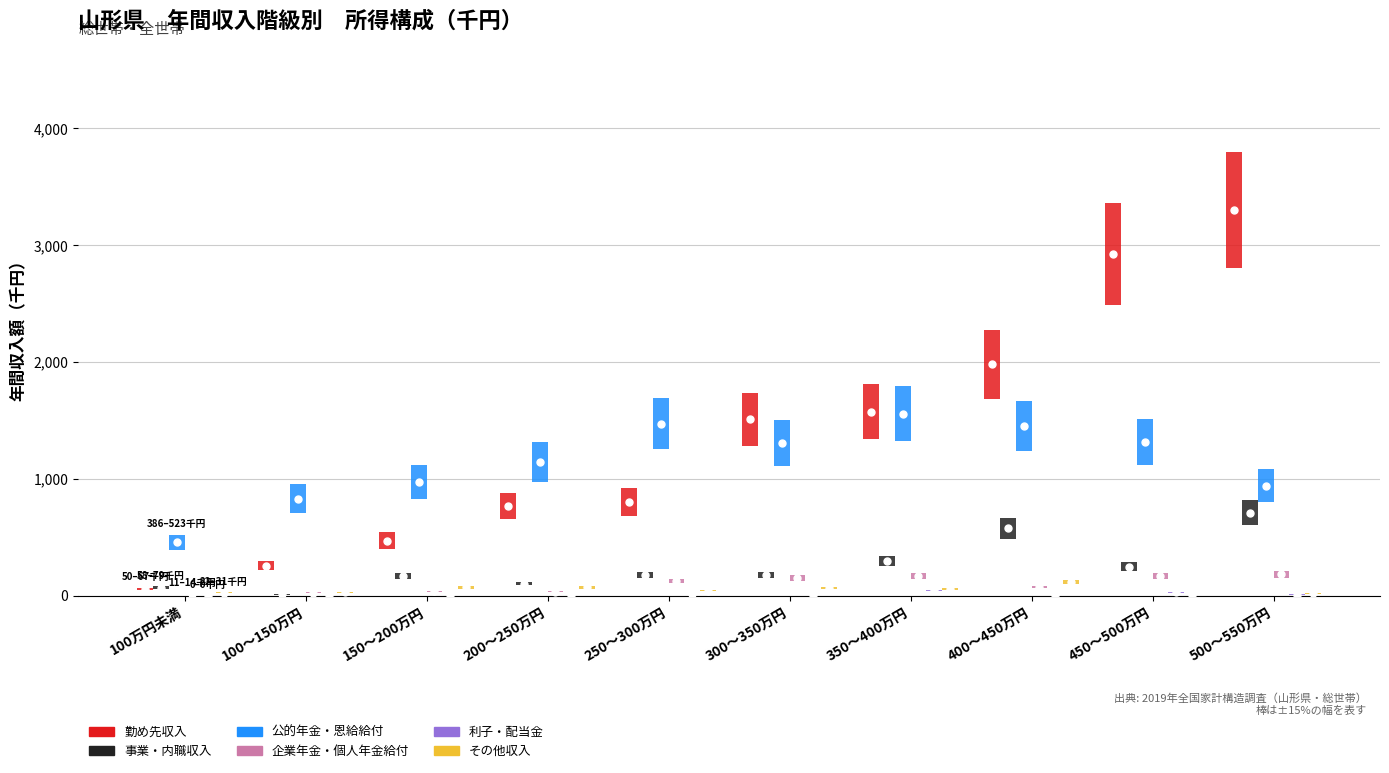

True or false: 利子・配当金 and 勤め先収入 intersect in this chart.

False